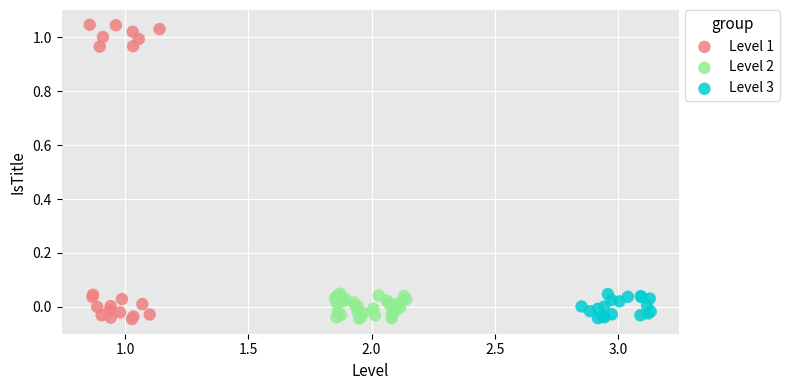

Which series has the widest spread of Y values?

Level 1